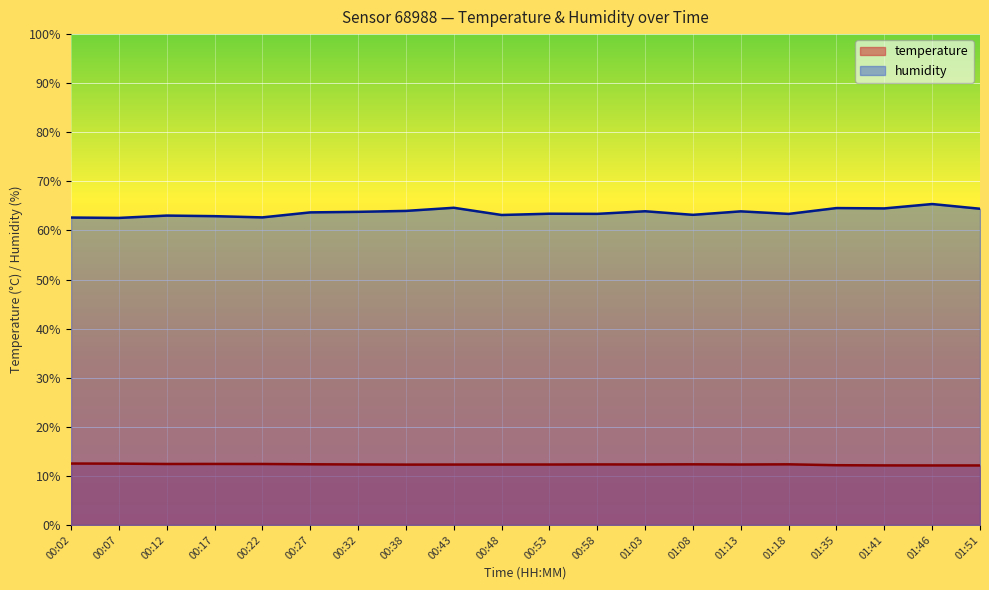

True or false: humidity and temperature intersect in this chart.

False